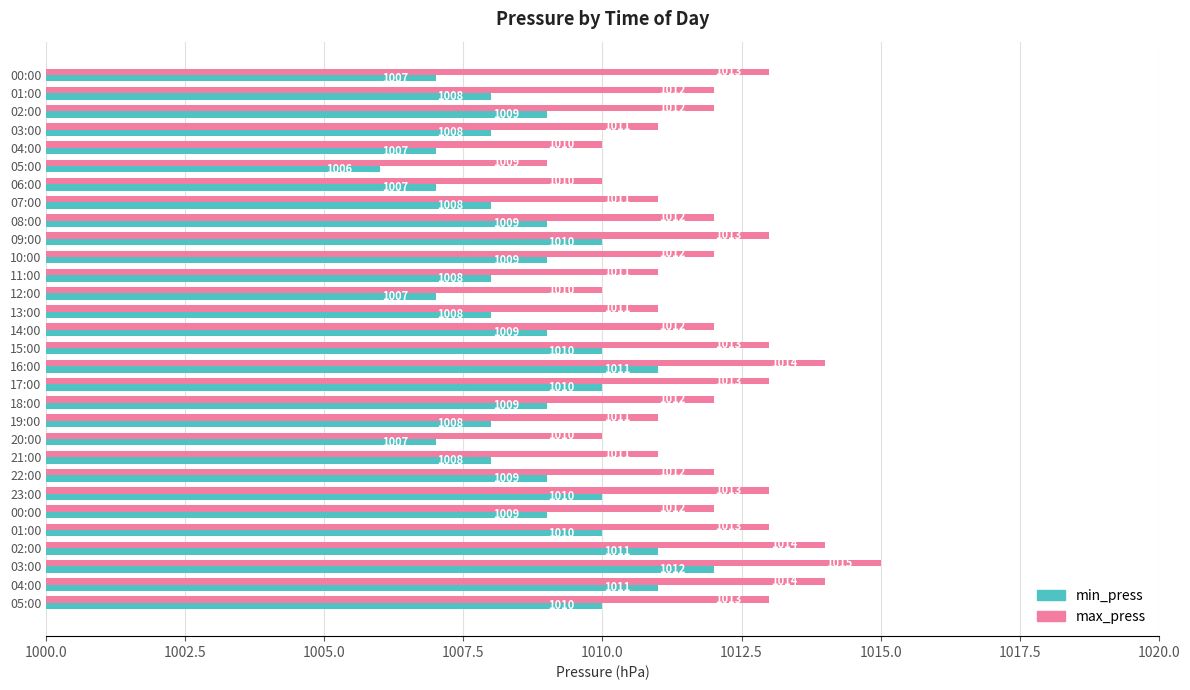

Which series has the largest total across all categories?

max_press